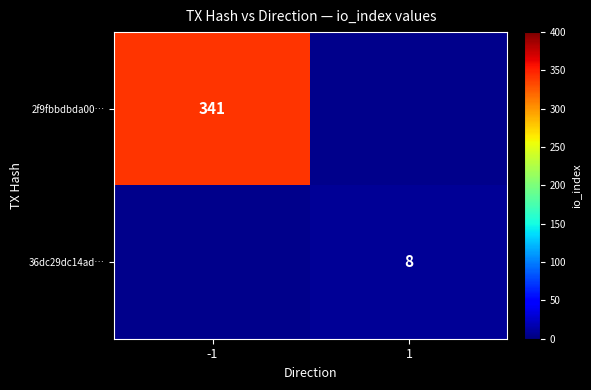

Is it true that 36dc29dc14ad… equals 11 at 1?

False